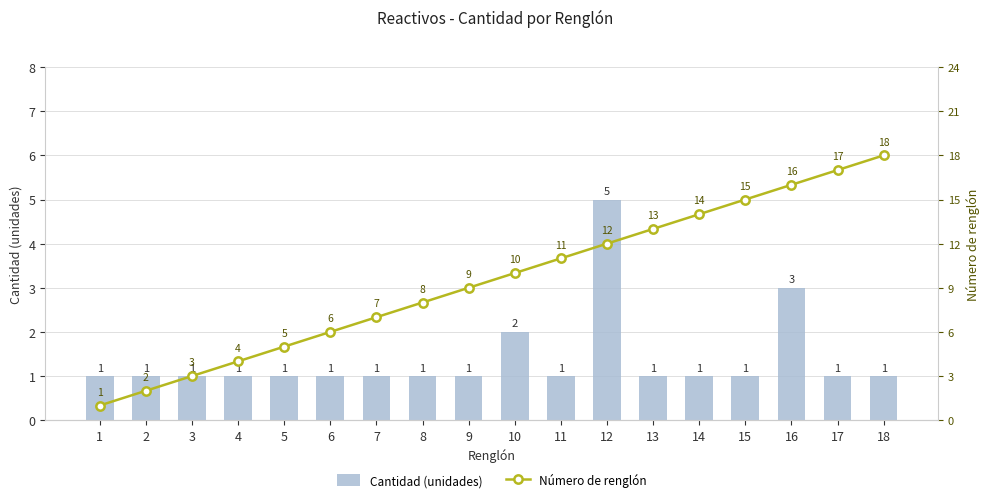

Does the chart contain stacked bars?

No